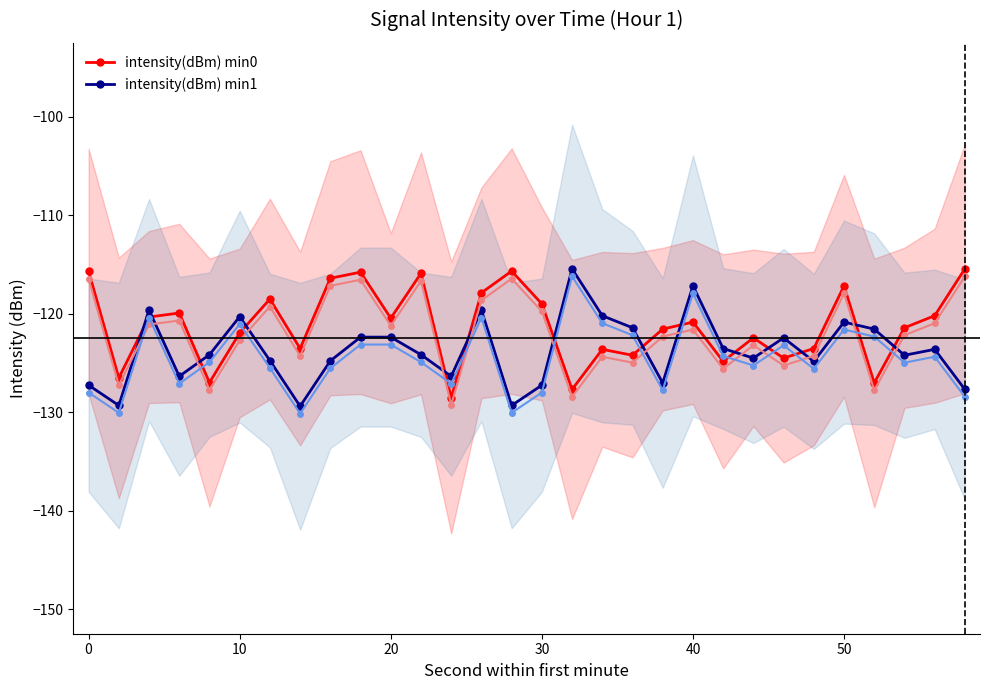

Reading left to right, list all the values displayed in this chart.

intensity(dBm) min0: -115.7	-126.5	-120.3	-119.9	-127.0	-121.9	-118.5	-123.5	-116.4	-115.8	-120.4	-115.9	-128.5	-117.9	-115.7	-119.0	-127.7	-123.6	-124.2	-121.5	-120.8	-124.8	-122.4	-124.5	-123.5	-117.2	-127.0	-121.4	-120.2	-115.4
intensity(dBm) min1: -127.2	-129.3	-119.6	-126.3	-124.1	-120.3	-124.7	-129.4	-124.8	-122.4	-122.4	-124.1	-126.3	-119.6	-129.3	-127.2	-115.4	-120.2	-121.4	-127.0	-117.2	-123.5	-124.5	-122.4	-124.8	-120.8	-121.5	-124.2	-123.6	-127.7